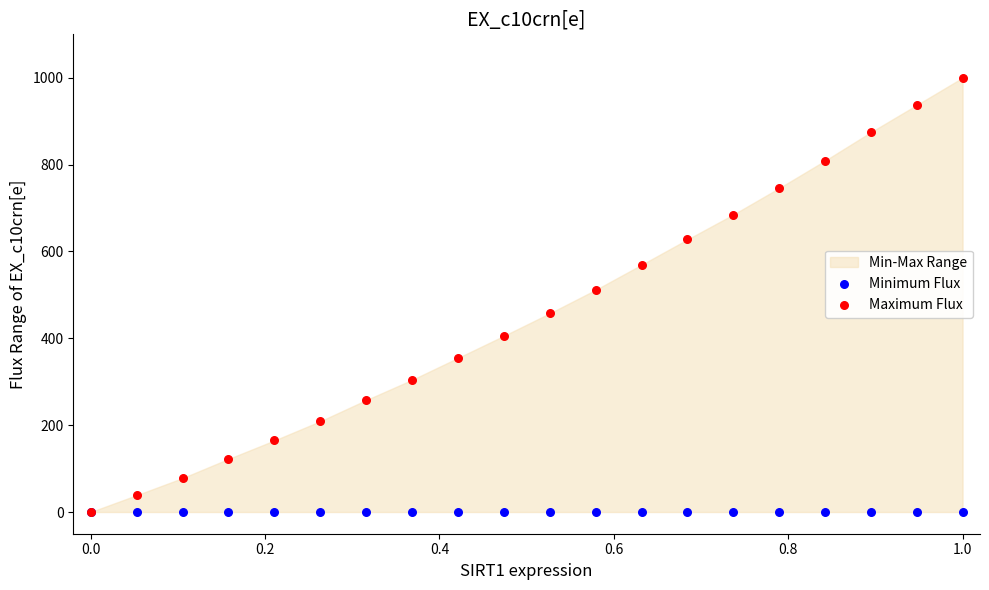

In the Maximum Flux series, what Y value is closest to 500?

511.6